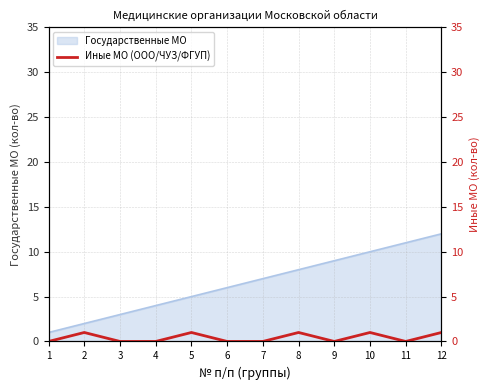

Is it true that Государственные МО equals 3 at 7?

False